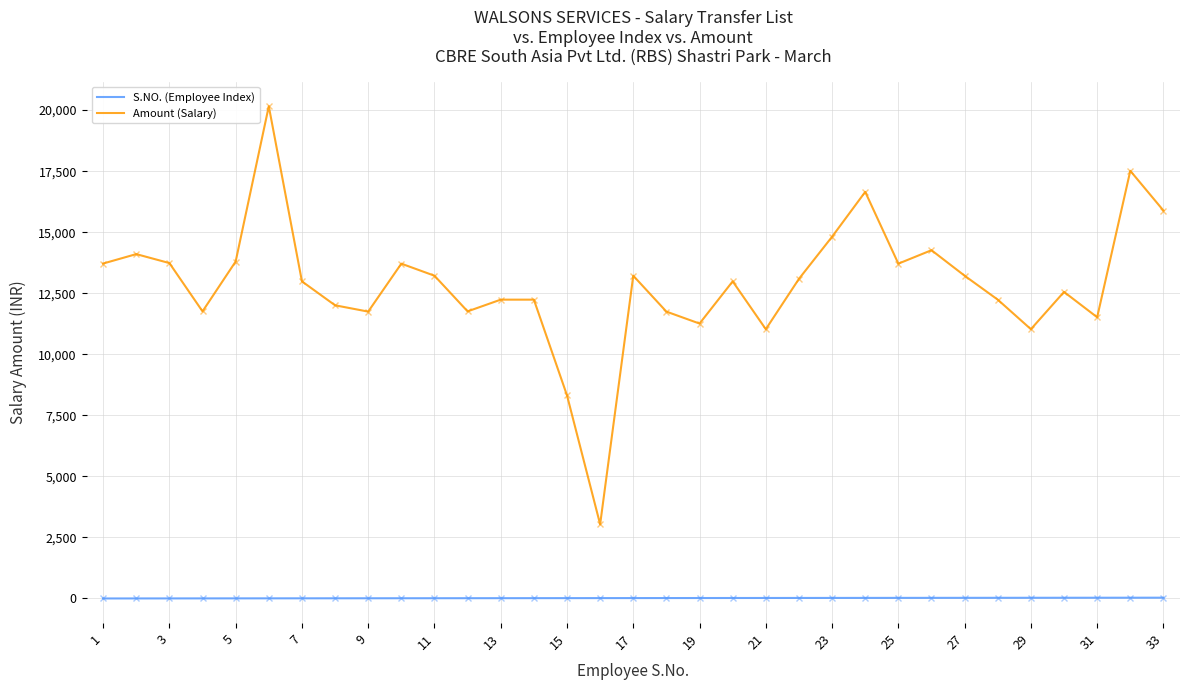

True or false: S.NO. (Employee Index) and Amount (Salary) intersect in this chart.

False